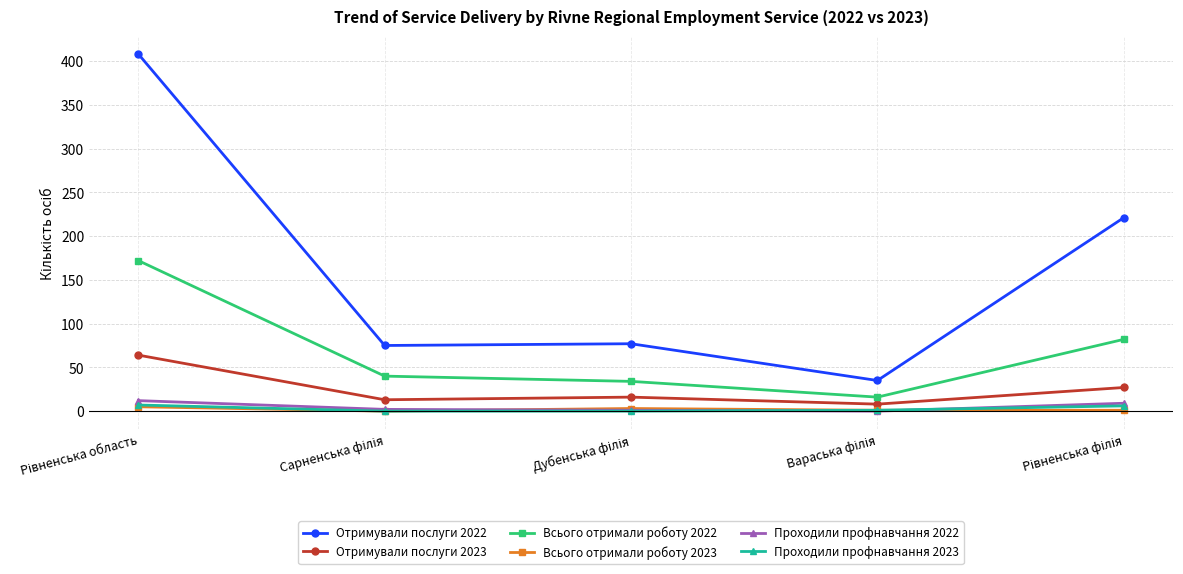

Which series has the largest range (max minus min)?

Отримували послуги 2022